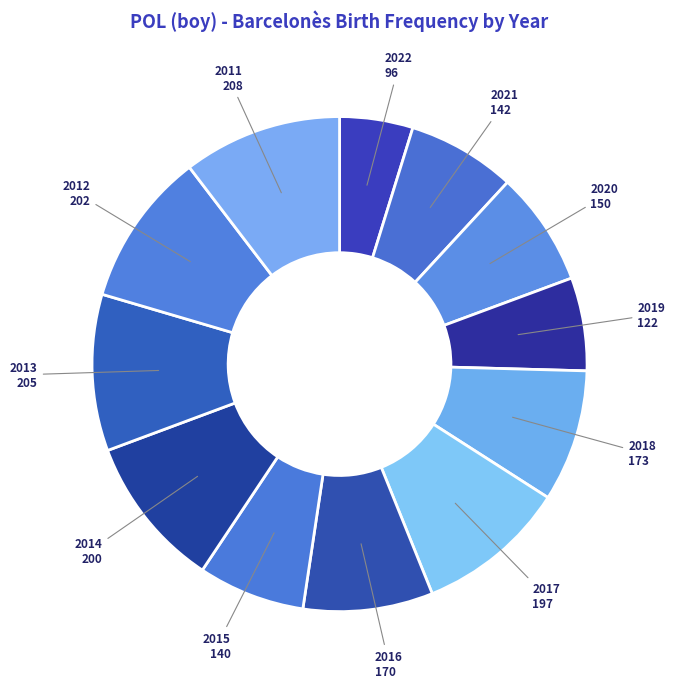

Do 2014 and 2022 together represent more than half of the pie?

No